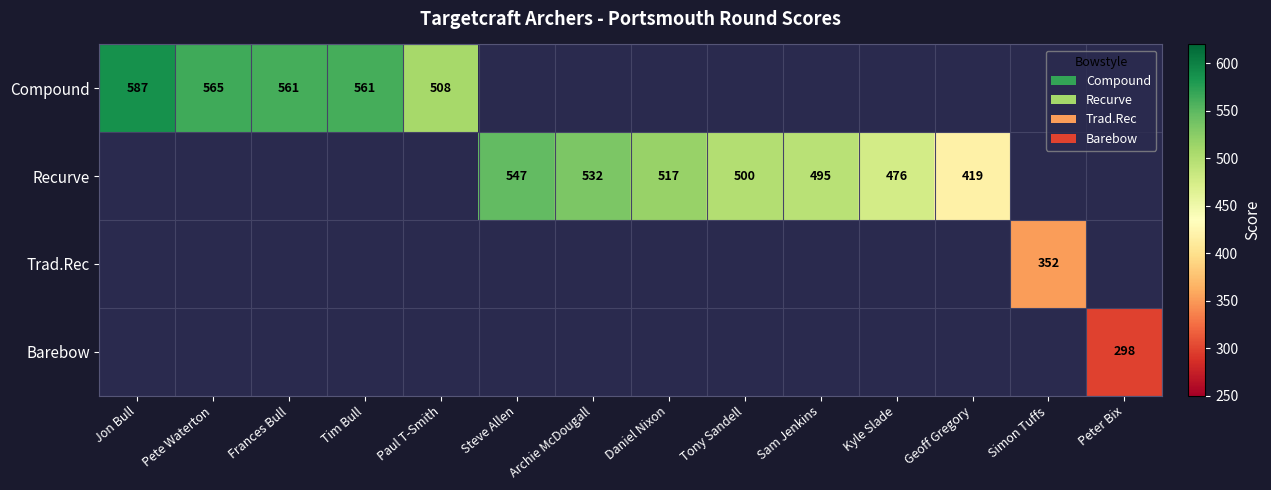

At how many categories does at least one series exceed 477?

10